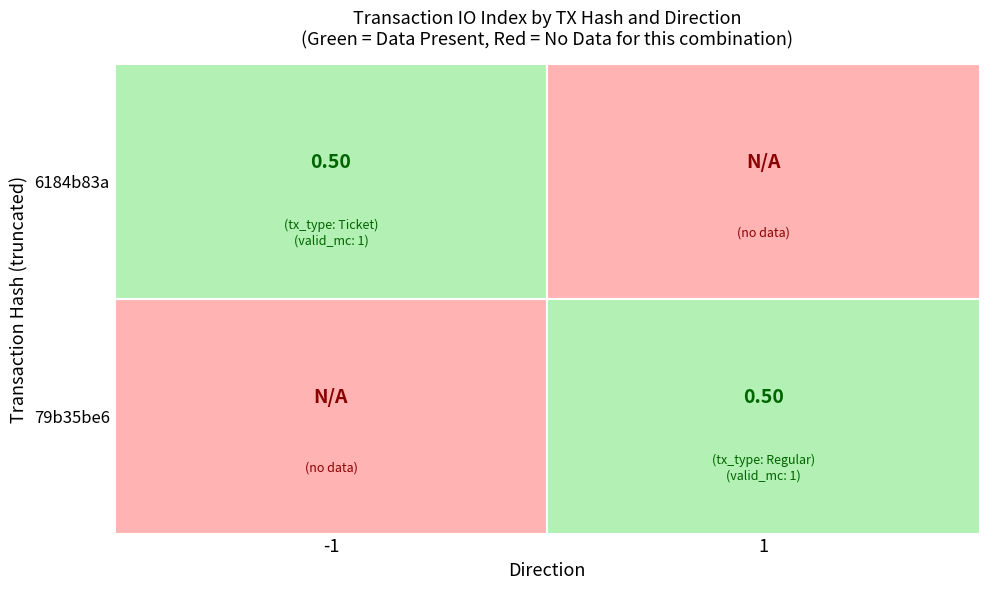

Which series has the largest total across all categories?

6184b83a